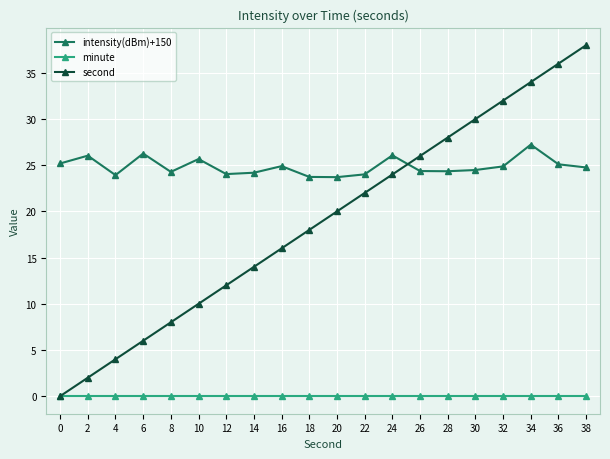

True or false: intensity(dBm)+150 has a value of 24.4 at 26.

True